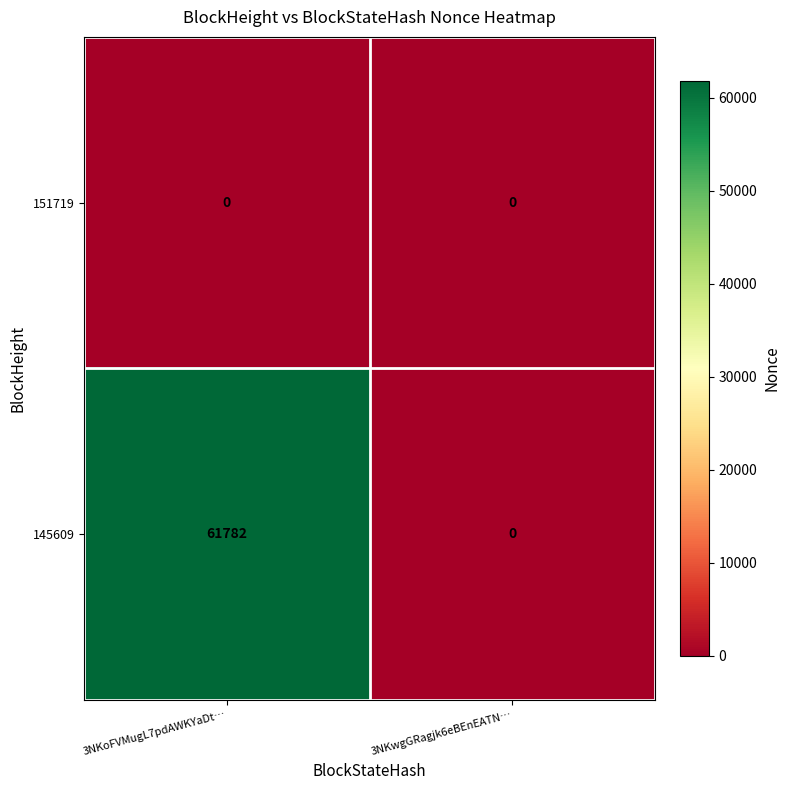

At how many categories does at least one series exceed 29481?

1